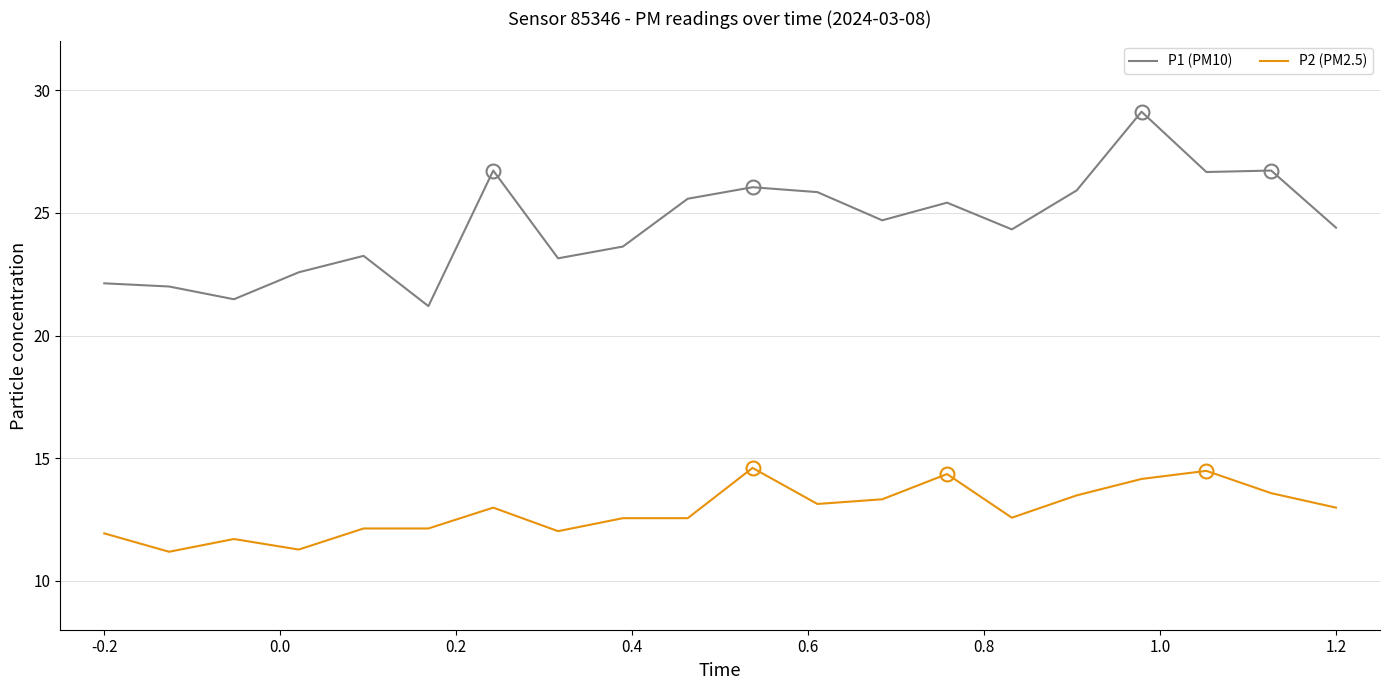

Which series has the largest total across all categories?

P1 (PM10)